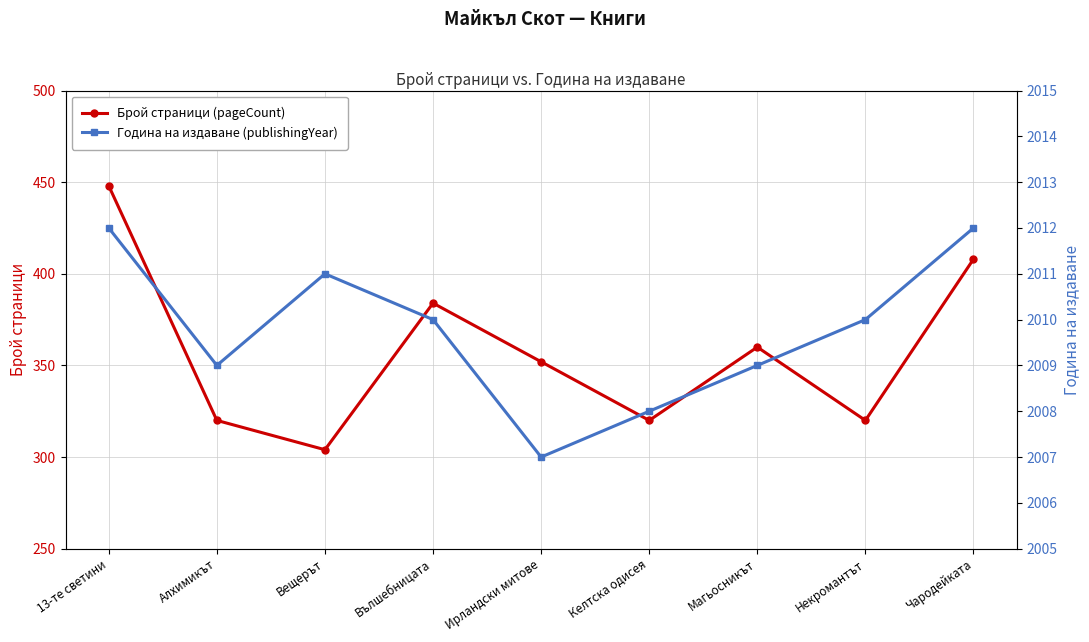

How many values in the Година на издаване (publishingYear) series exceed 2010?

3